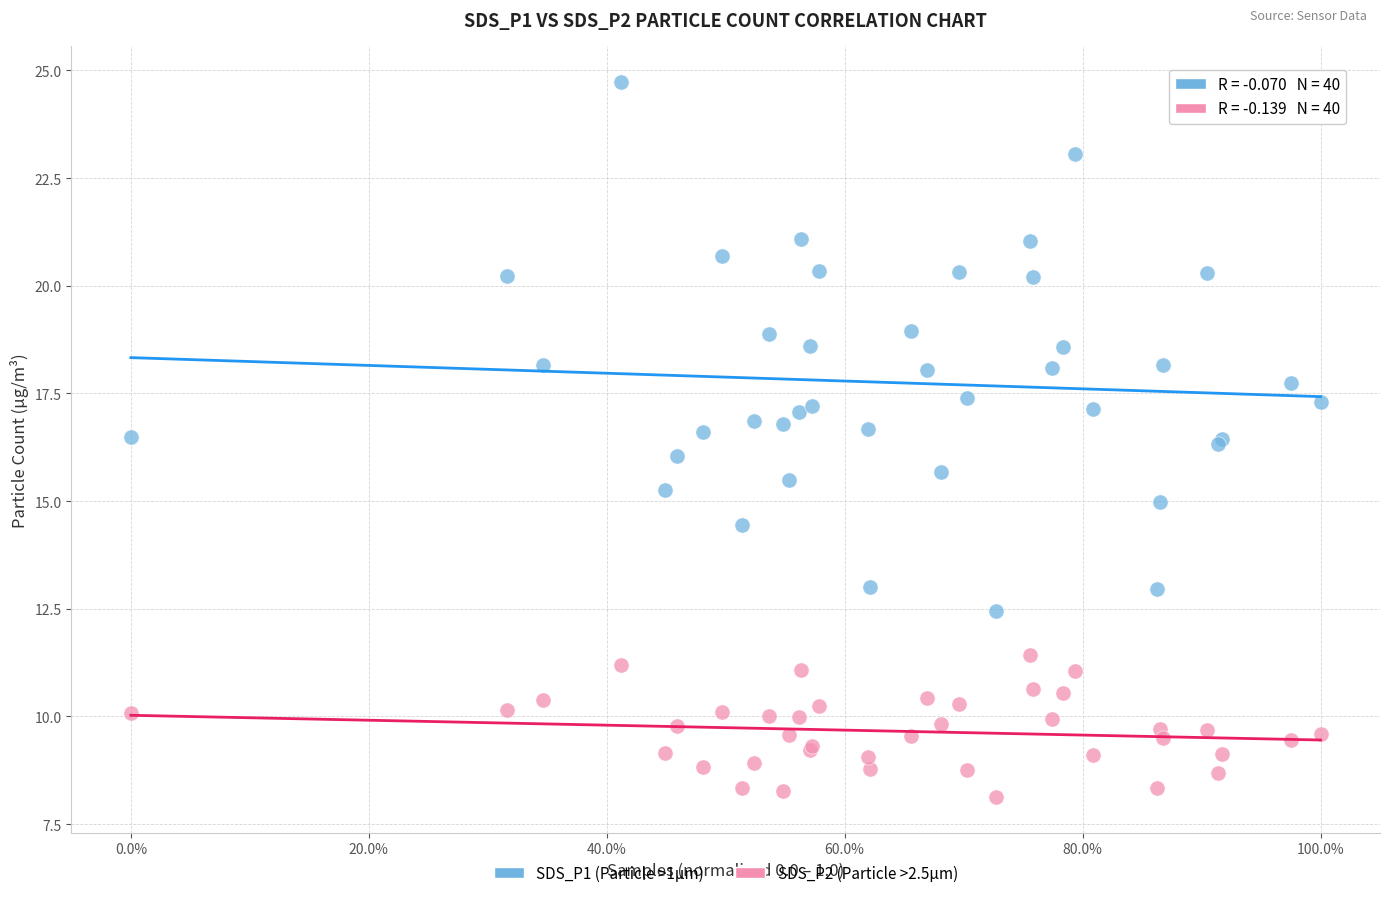

Which series has the largest Y range (max minus min)?

SDS_P1 (Particle >1µm)